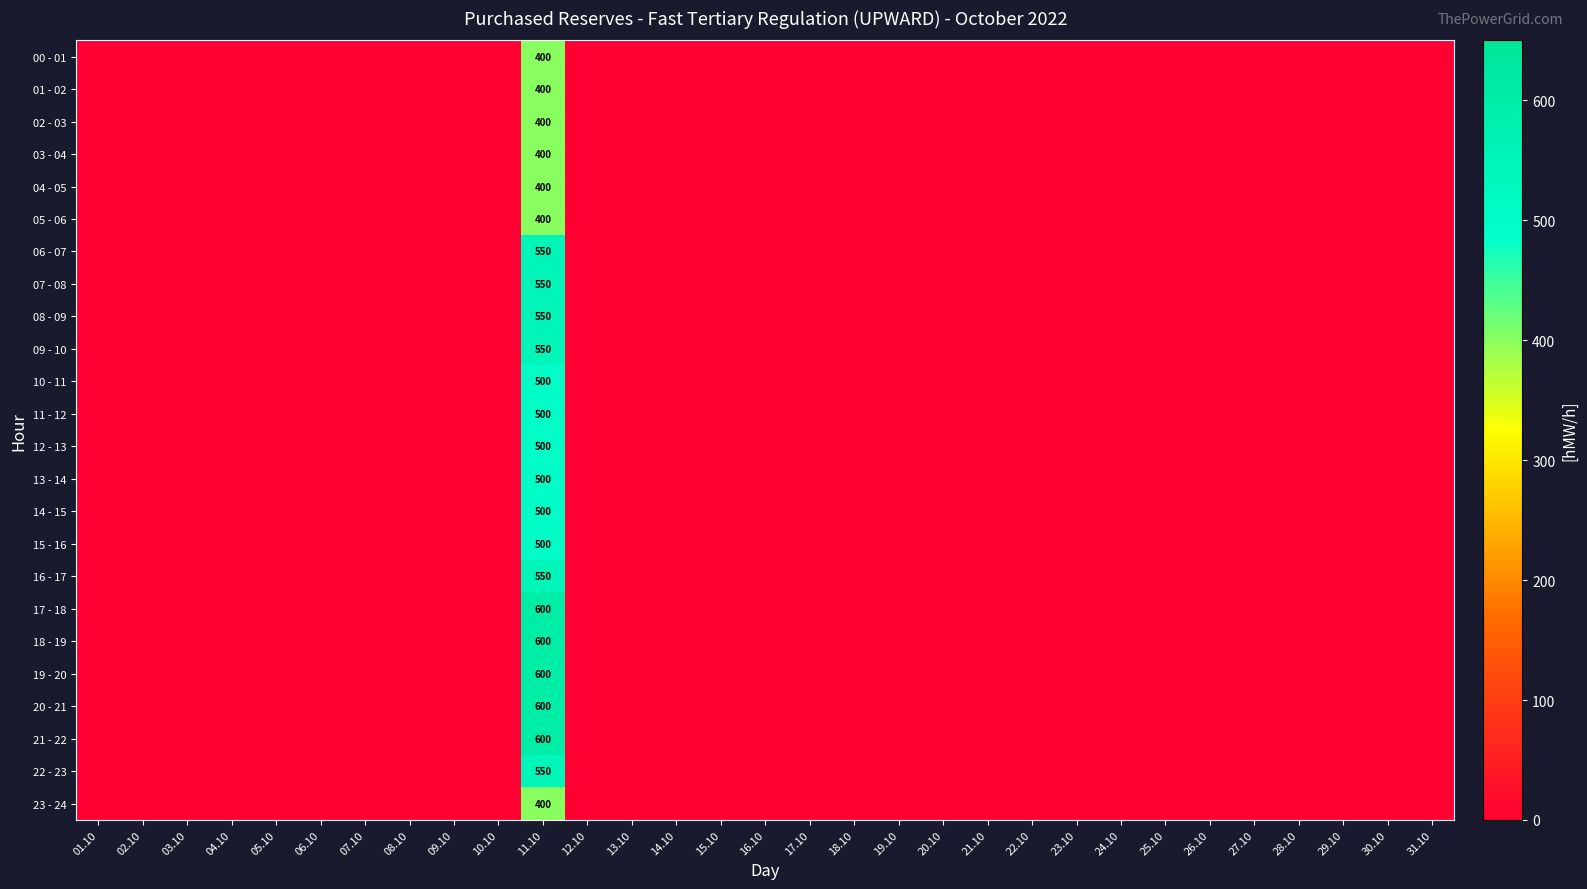

The value of 04 - 05 at 11.10 is 400. True or false?

True